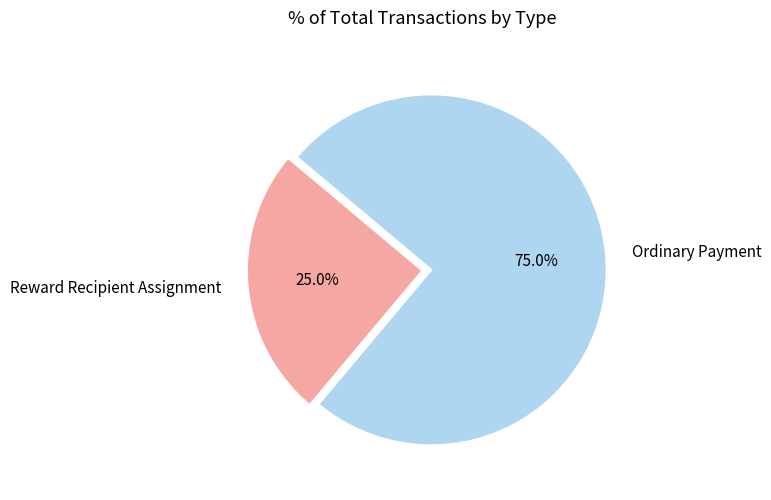

Is Reward Recipient Assignment the majority of the pie?

No